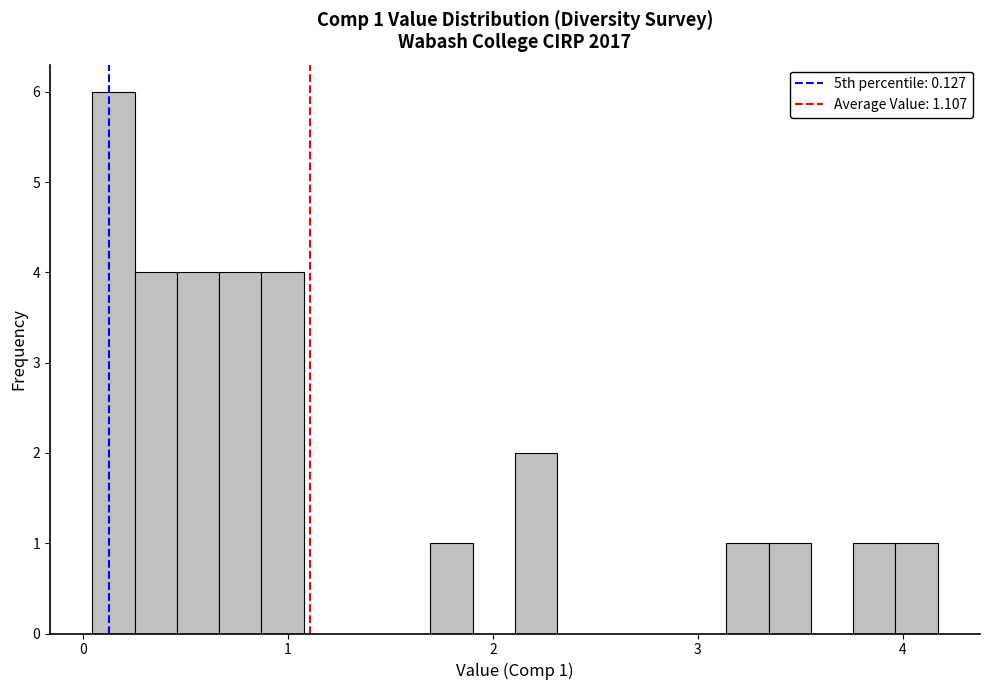

Read against the x-axis, roughly where is the centre of the tallest bar?

0.1